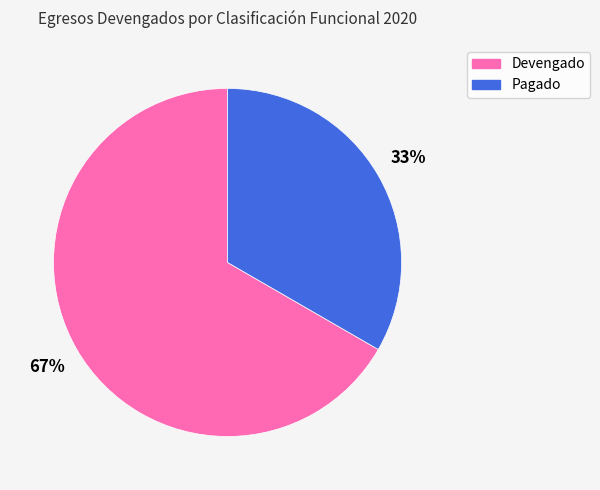

Does any single category account for the majority?

Yes